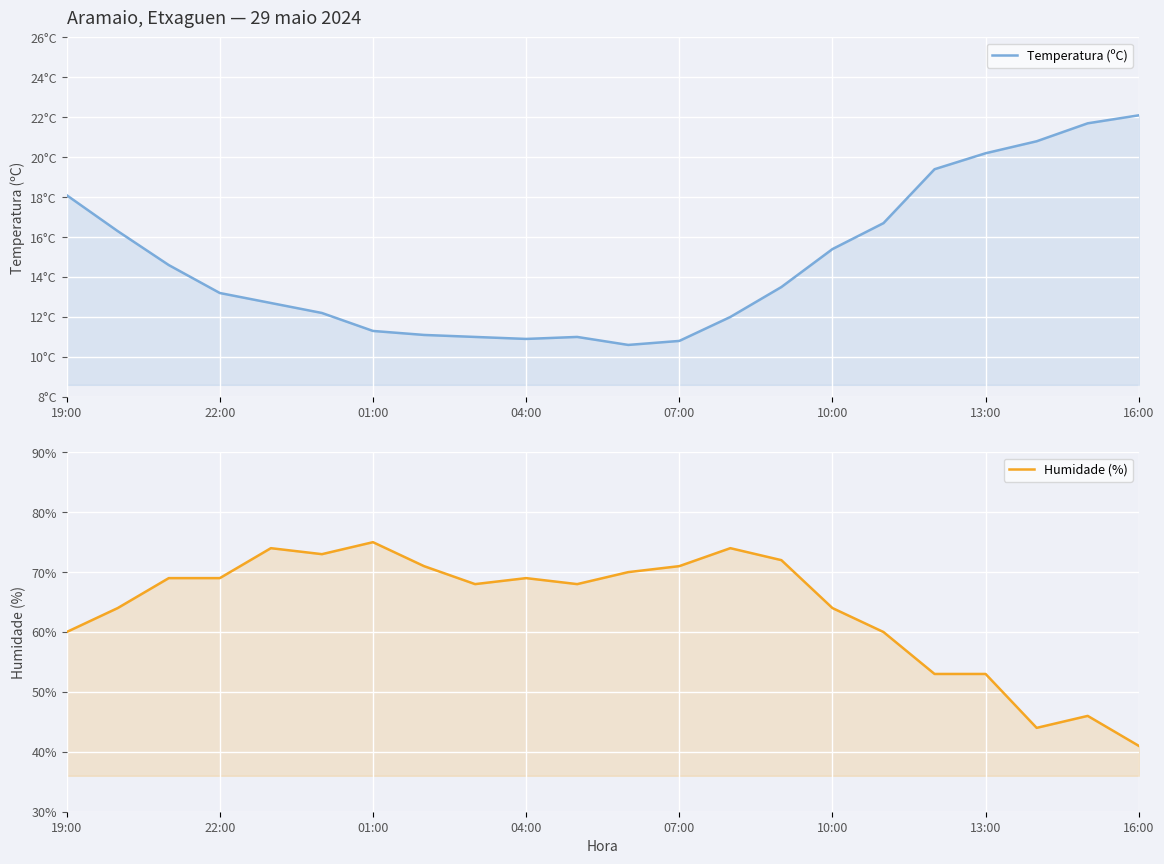

True or false: Temperatura (ºC) has a value of 16.7 at 16.

True